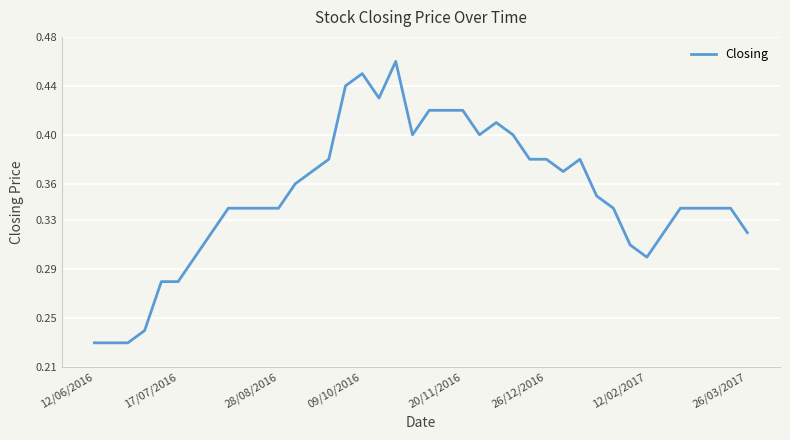

What is the value of the 6th point from the left?

0.3